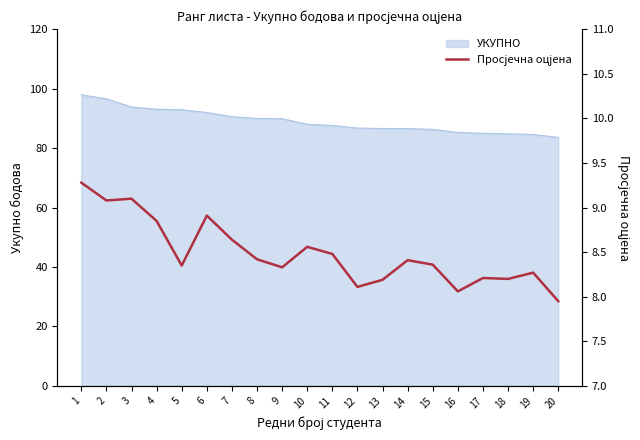

The value of УКУПНО at 13 is 86.6. True or false?

True